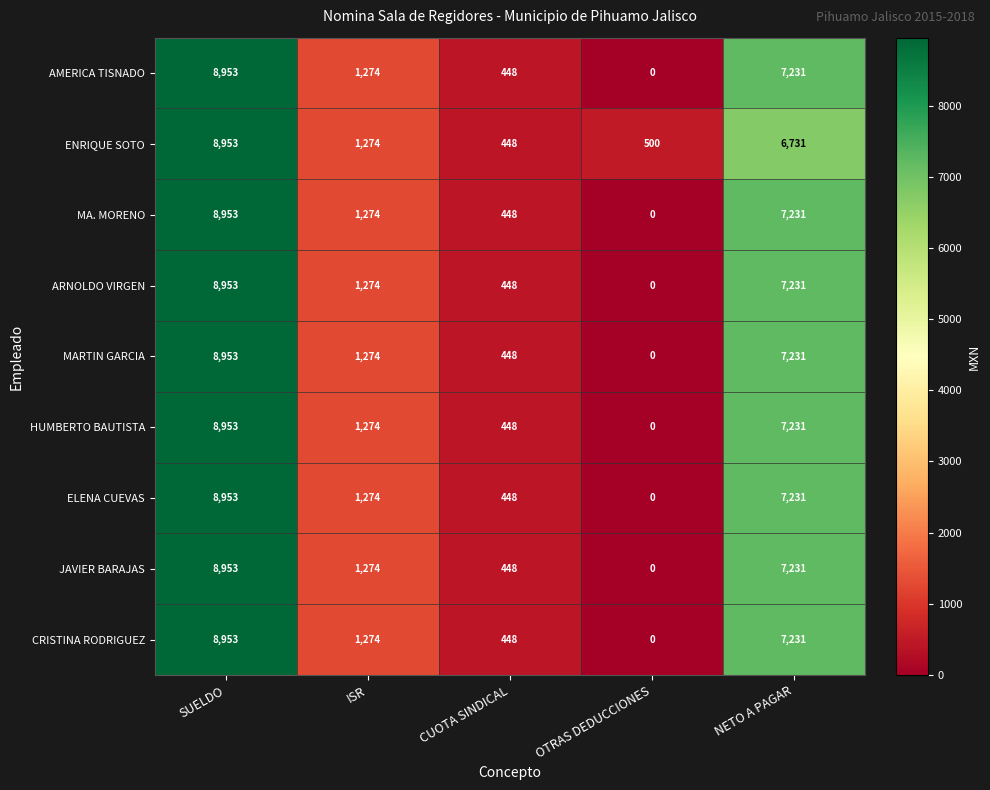

What is the difference between the highest and lowest values at OTRAS DEDUCCIONES?

500